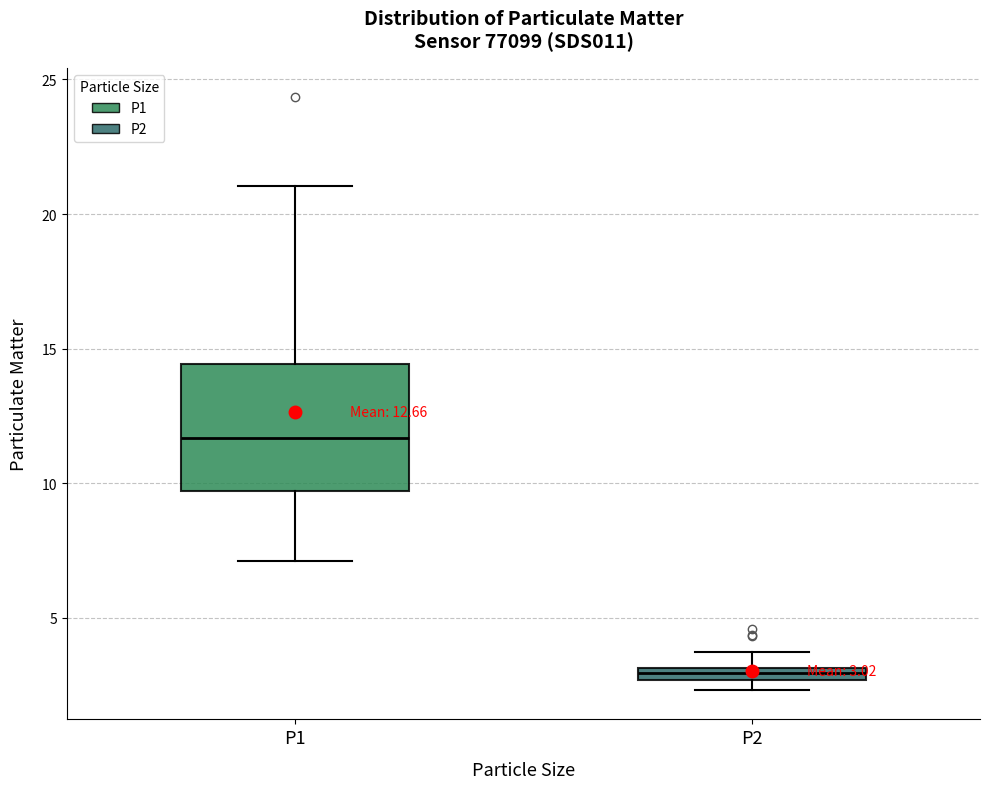

Comparing the boxes themselves (not the whiskers), which one is the tallest?

P1